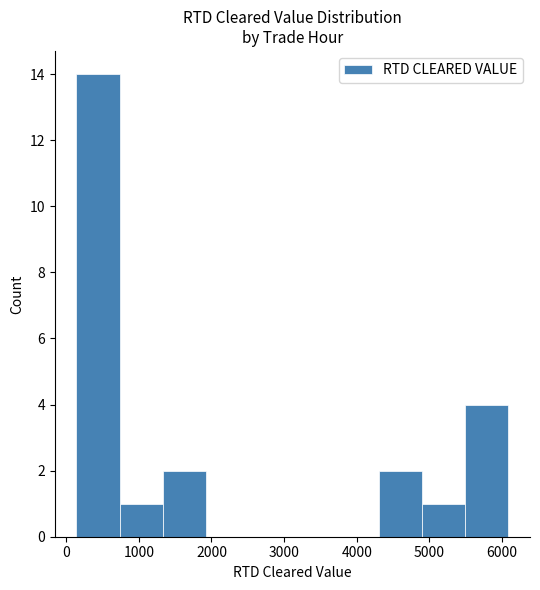

Over which range of the x-axis is the bar tallest?

100 to 700